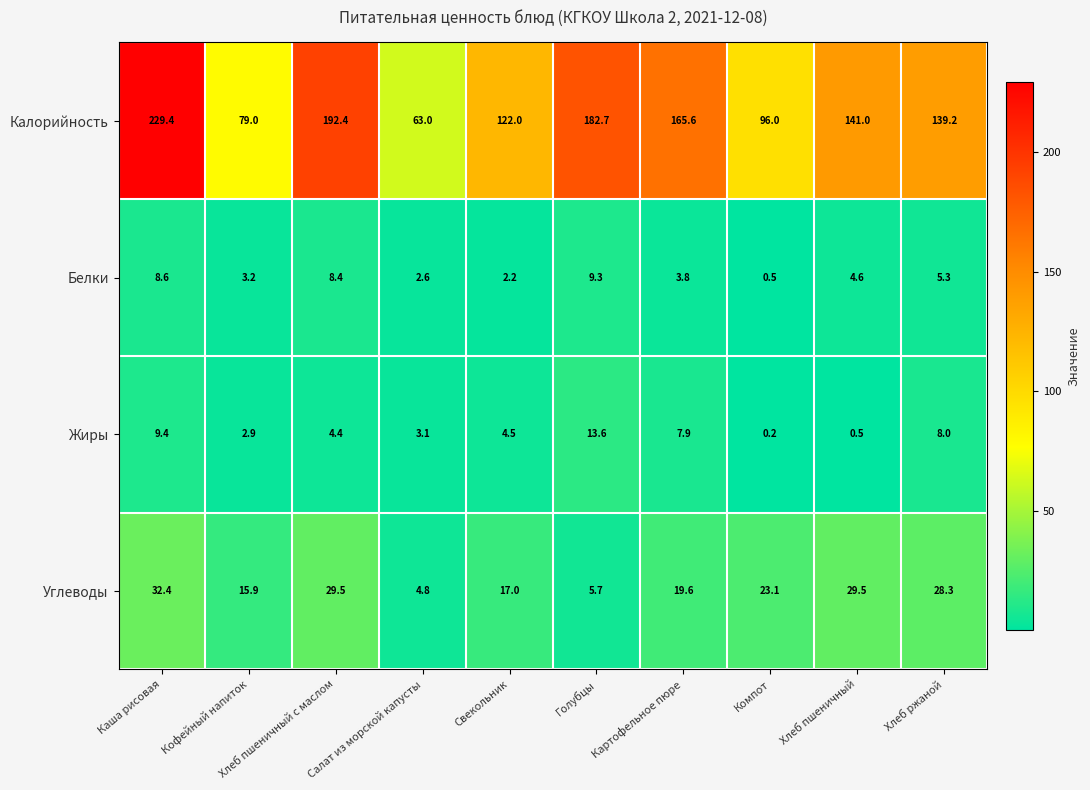

What is the spread (max minus min) of values at Кофейный напиток?

76.1